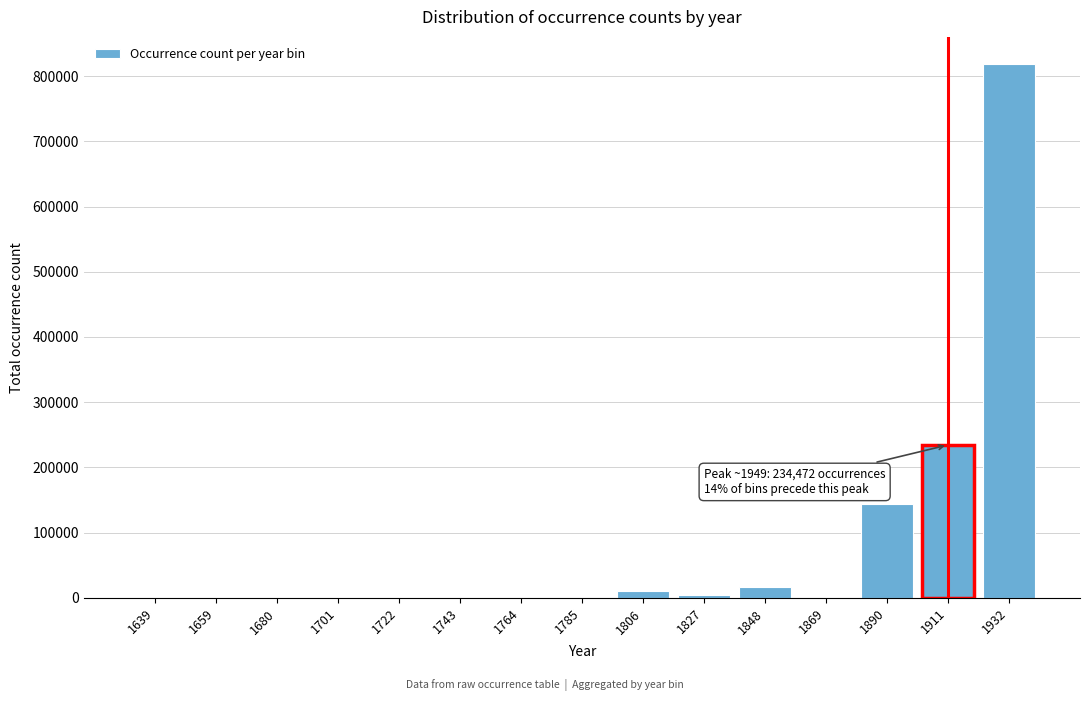

What is the maximum value shown in the chart?

819051